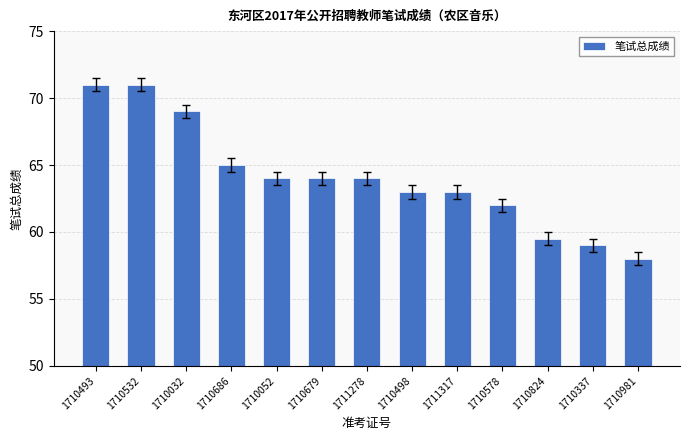

What is the approximate value at 1710981?

58.0